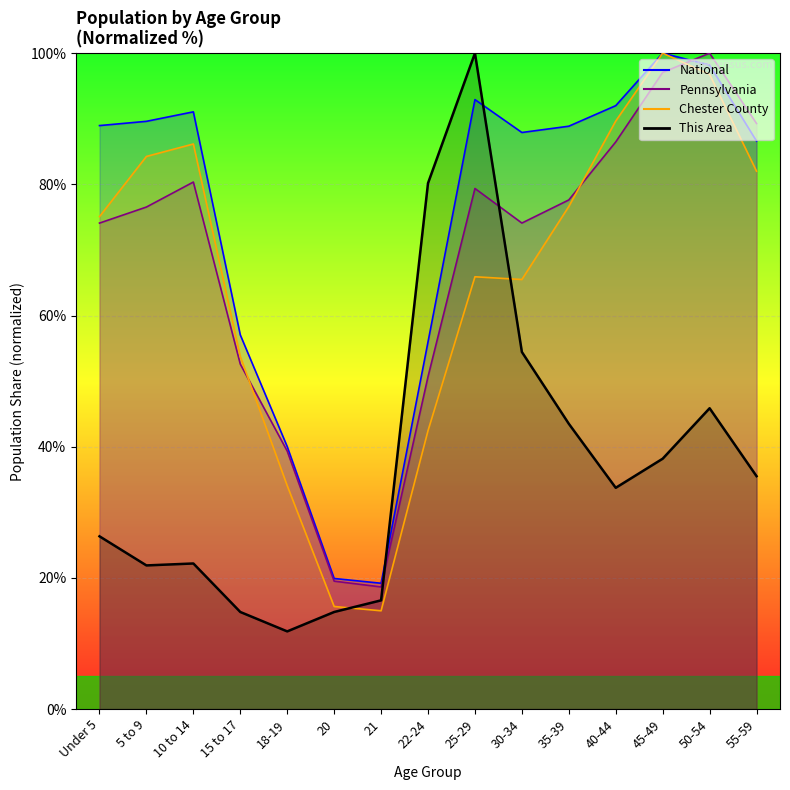

The Pennsylvania series shows 19.5 at 20. True or false?

True